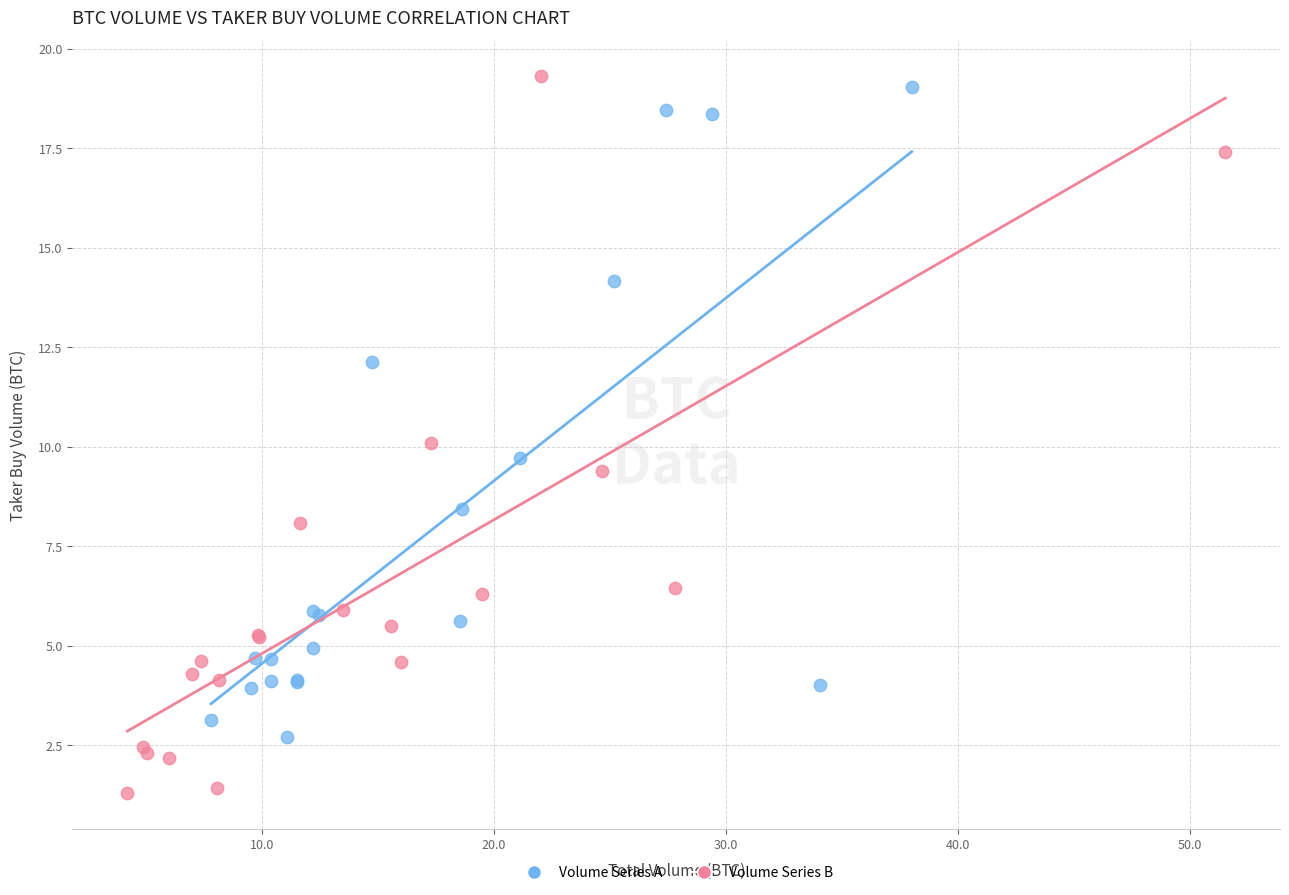

Which series has the largest Y range (max minus min)?

Volume Series B